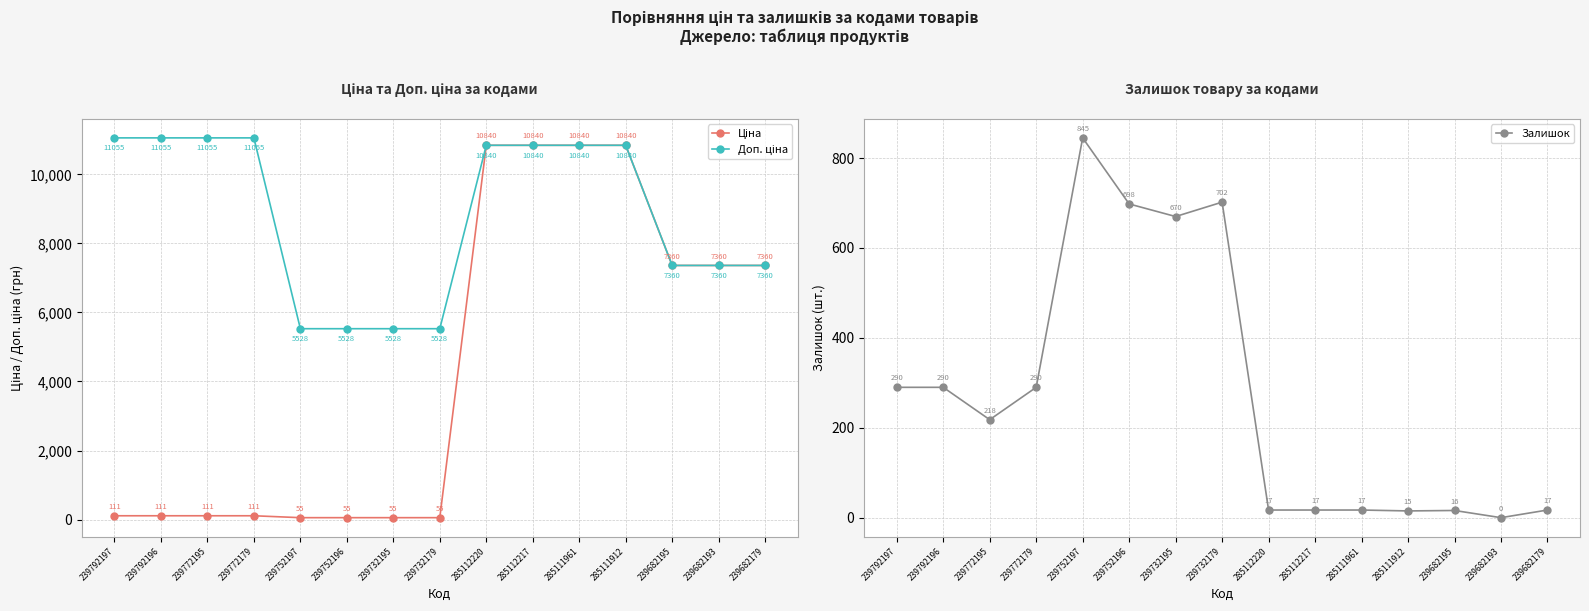

Where is the first local maximum for Залишок?

239752197